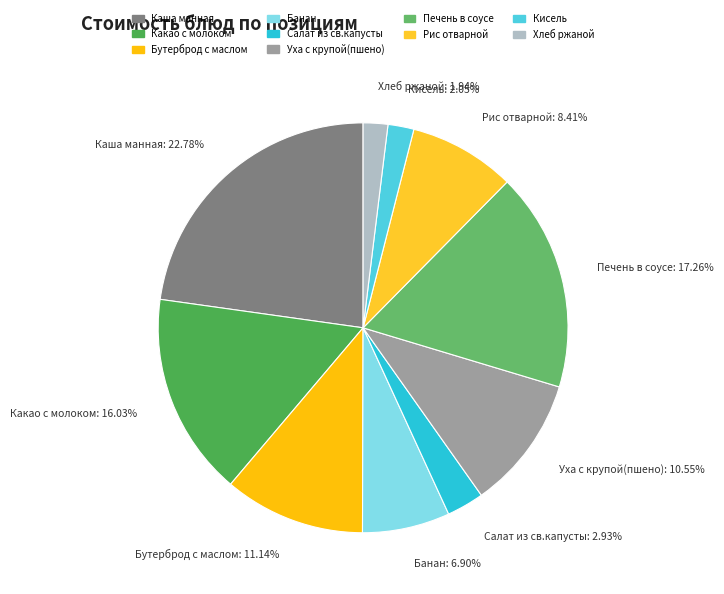

Combined, what portion of the pie is Уха с крупой(пшено) and Печень в соусе?

27.8%